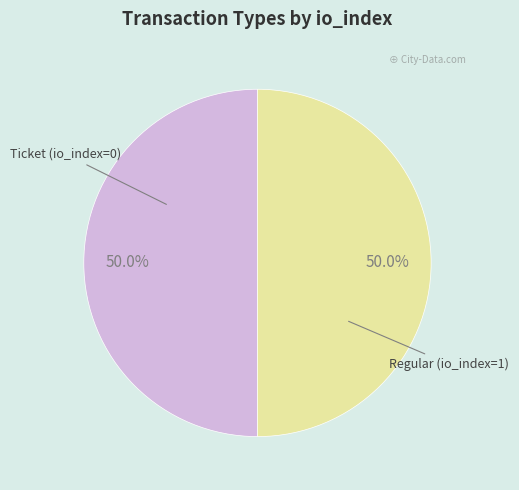

To the nearest percent, what is the average slice percentage?

50%